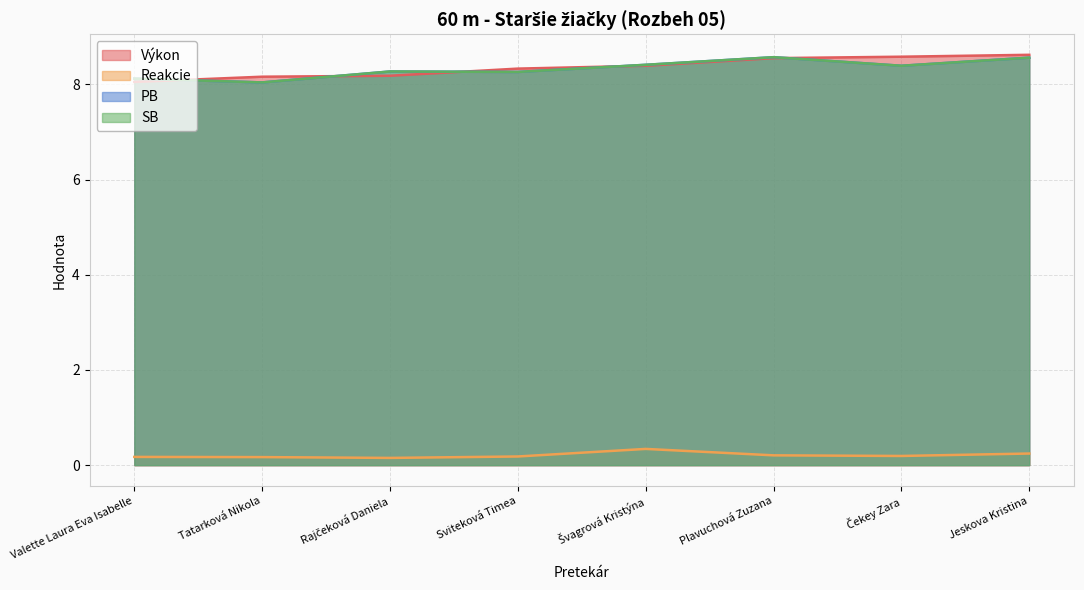

Reading left to right, transcribe all the data shown in this chart.

Výkon: 8.1	8.2	8.2	8.3	8.4	8.6	8.6	8.6
Reakcie: 0.2	0.2	0.2	0.2	0.3	0.2	0.2	0.2
PB: 8.1	8.0	8.3	8.3	8.4	8.6	8.4	8.6
SB: 8.1	8.0	8.3	8.3	8.4	8.6	8.4	8.6